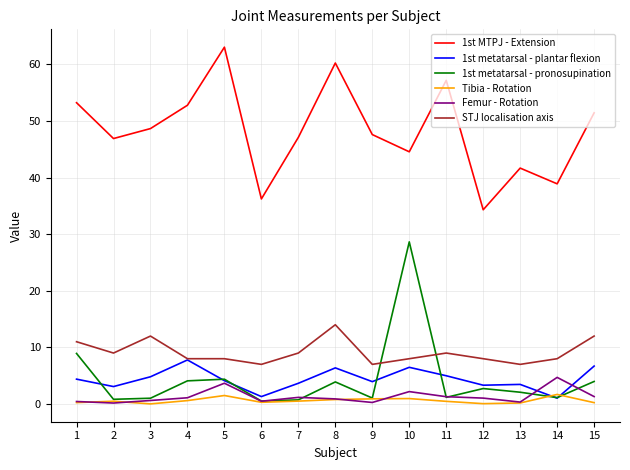

What are all the series names shown in the legend?

1st MTPJ - Extension, 1st metatarsal - plantar flexion, 1st metatarsal - pronosupination, Tibia - Rotation, Femur - Rotation, STJ localisation axis